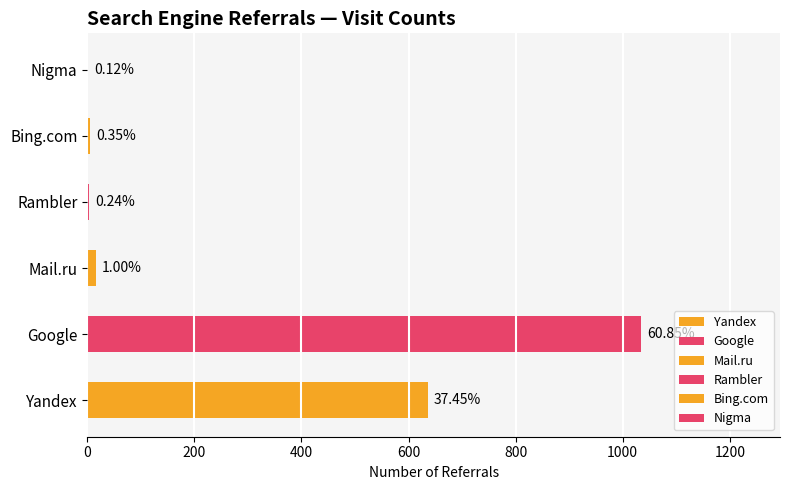

Approximately how many times larger is the value at Nigma compared to Bing.com?

0.3